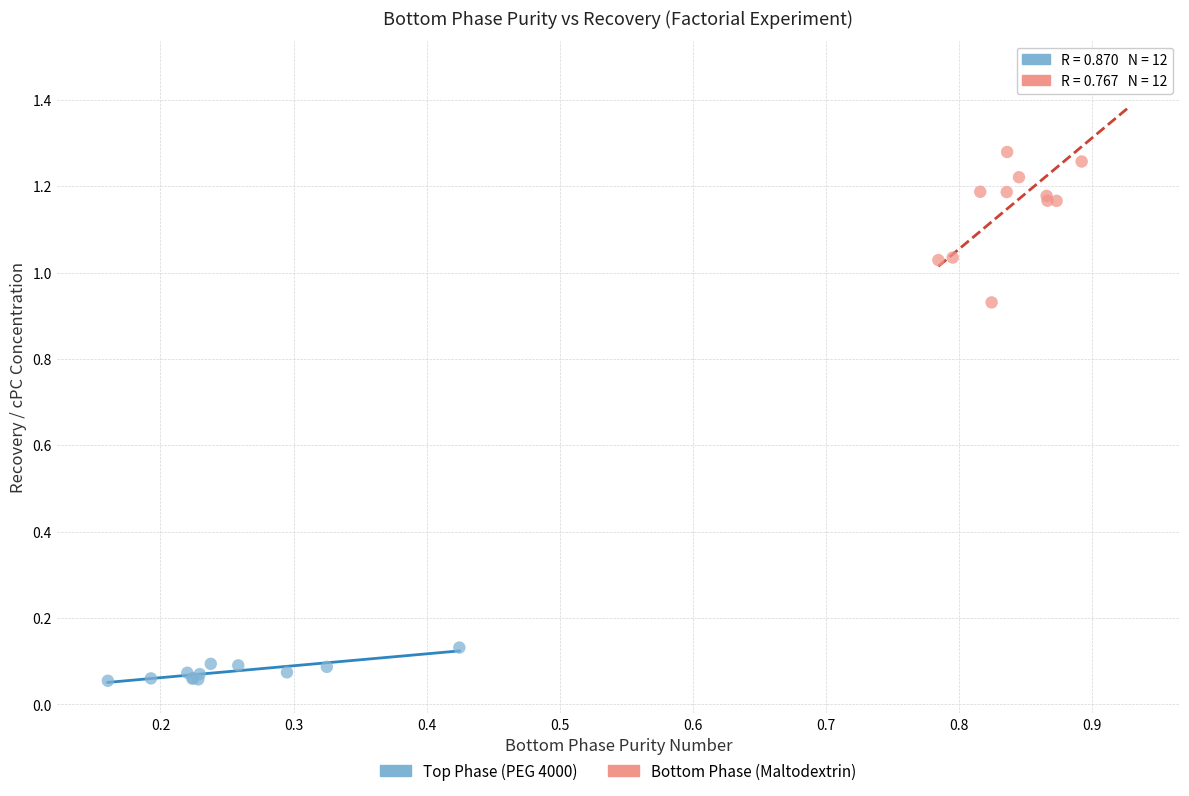

What are all the series names shown in the legend?

Top Phase (PEG 4000), Bottom Phase (Maltodextrin)